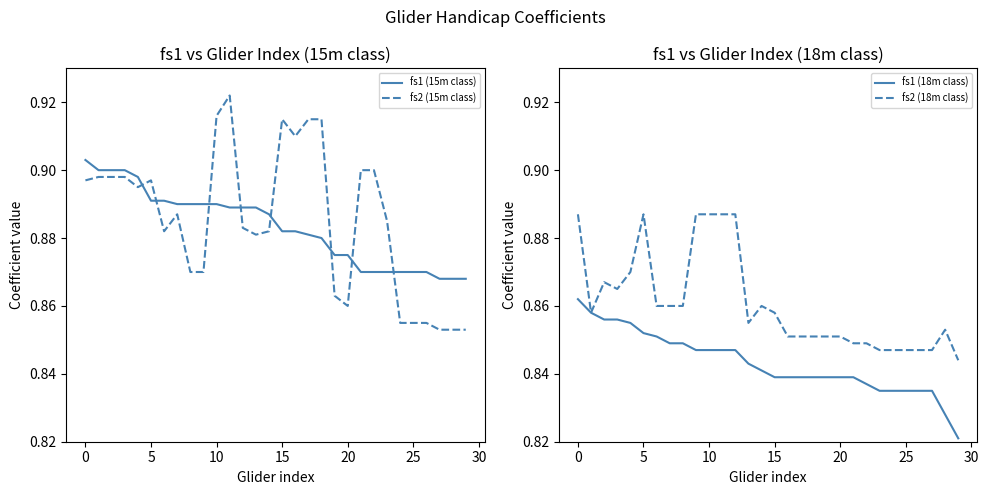

After their last crossing, which series has the higher values: fs2 (15m class) or fs1 (15m class)?

fs1 (15m class)